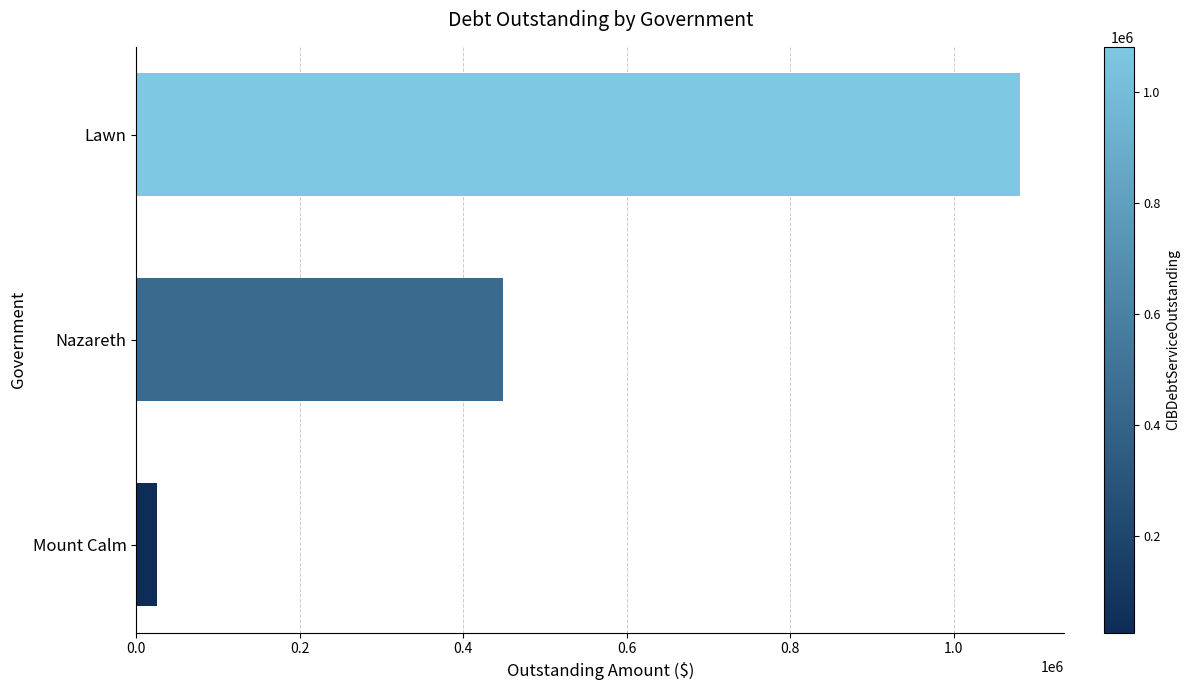

At which label is the value closest to 553631?

Nazareth